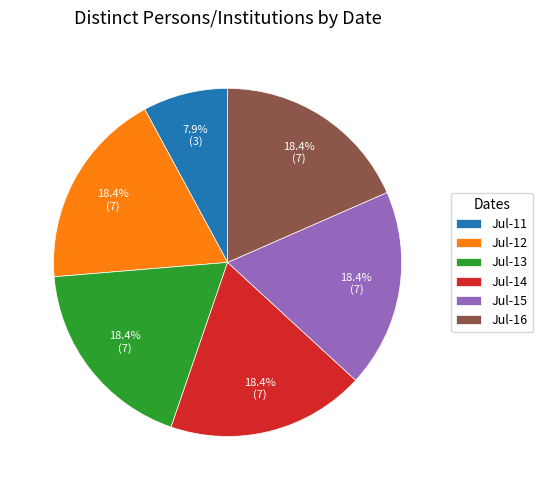

To the nearest percent, what is the difference between the largest and smallest slice percentages?

11%